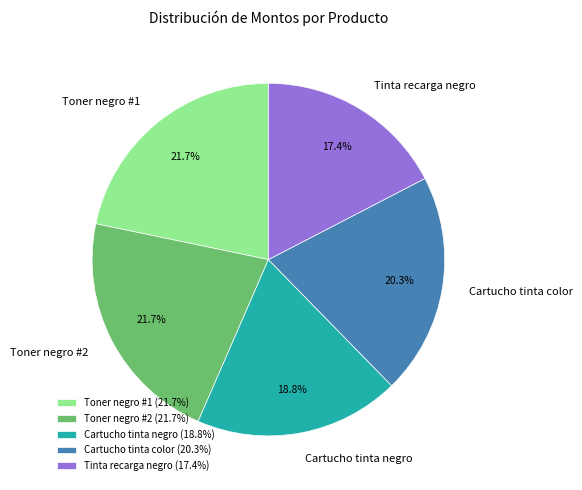

How many slices are in this pie chart?

5